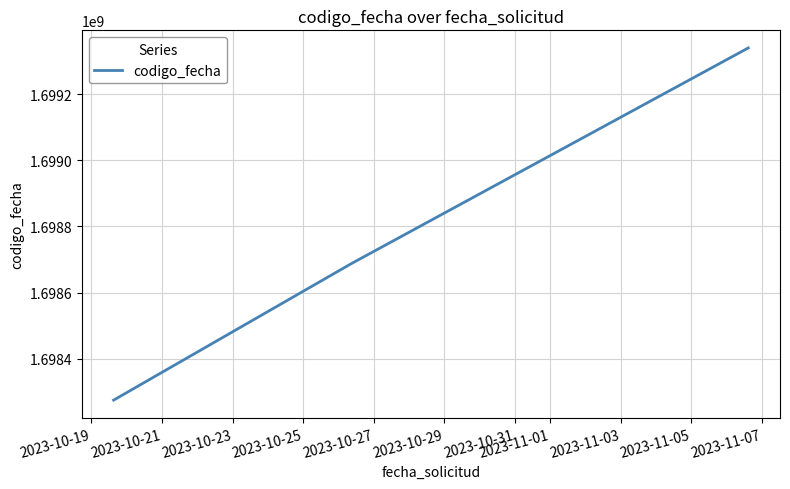

What is the sum of all values?

5096303111